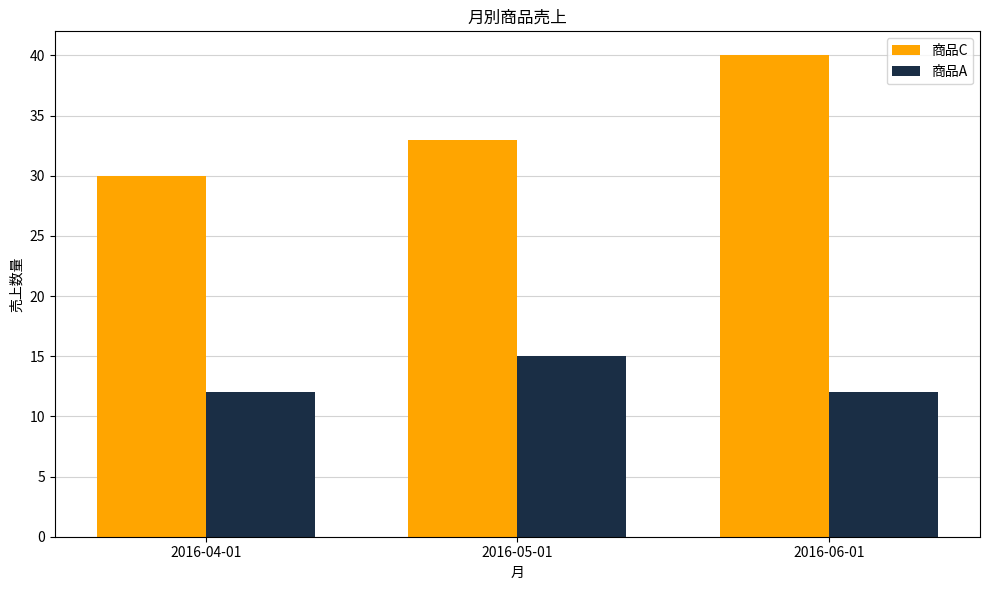

True or false: 商品A has a value of 12 at 2016-06-01.

True